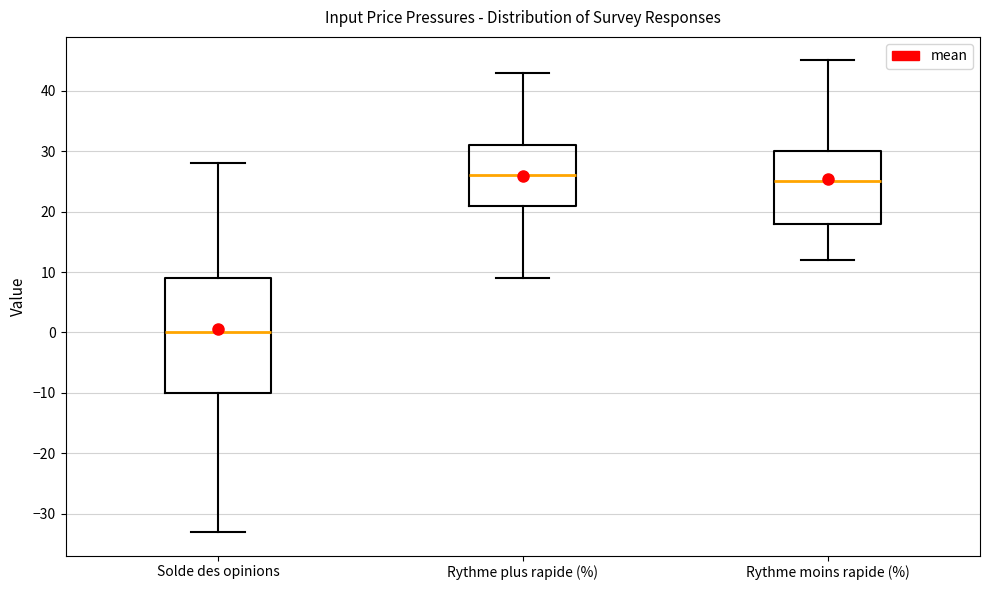

Comparing the boxes themselves (not the whiskers), which one is the tallest?

Solde des opinions